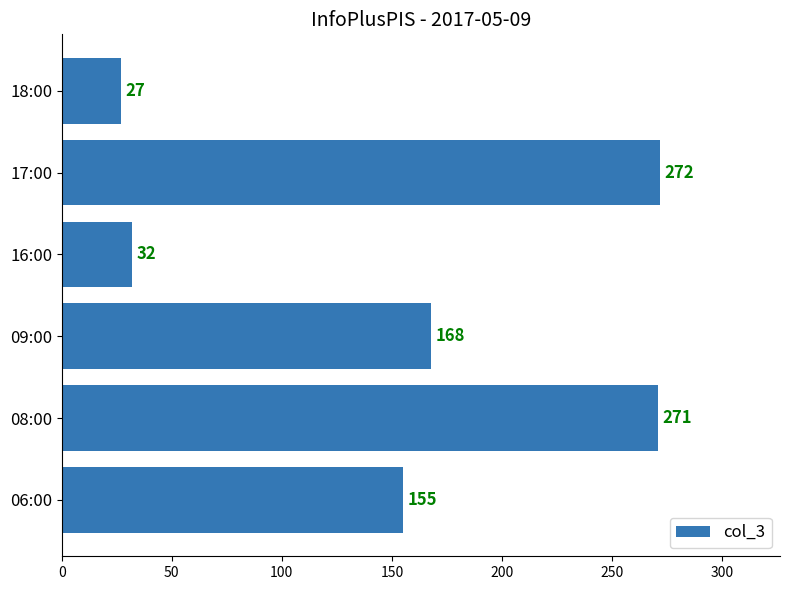

What is the minimum value shown in the chart?

27